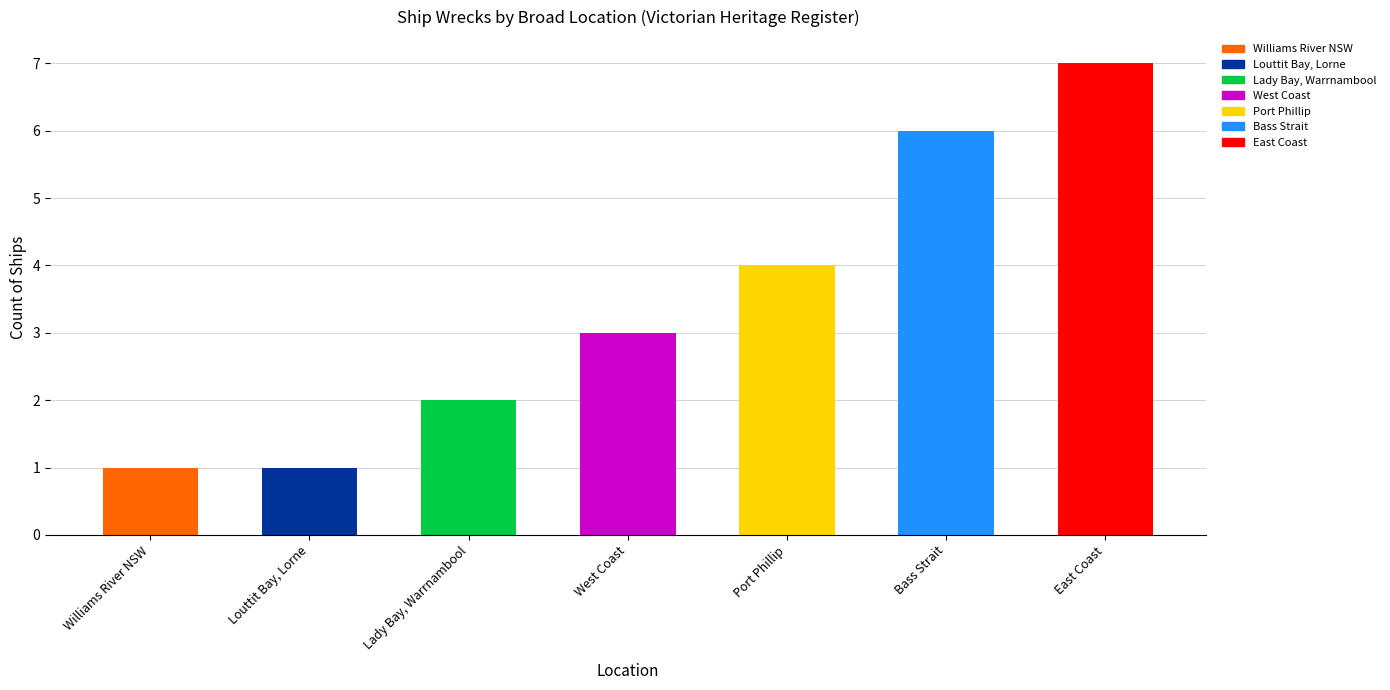

How many data points does each series have?

7